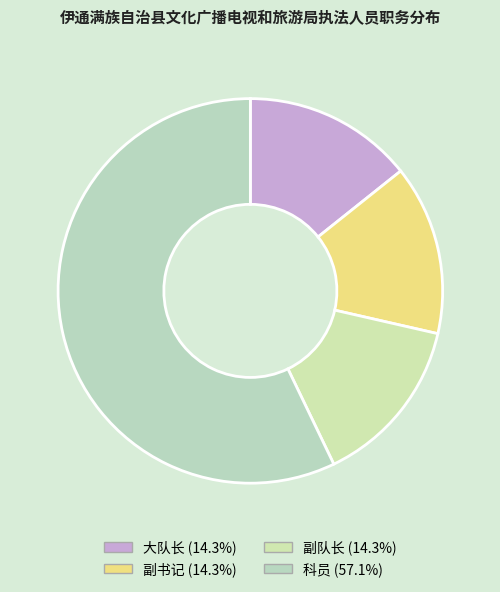

True or false: 大队长 accounts for 14% of the total.

True